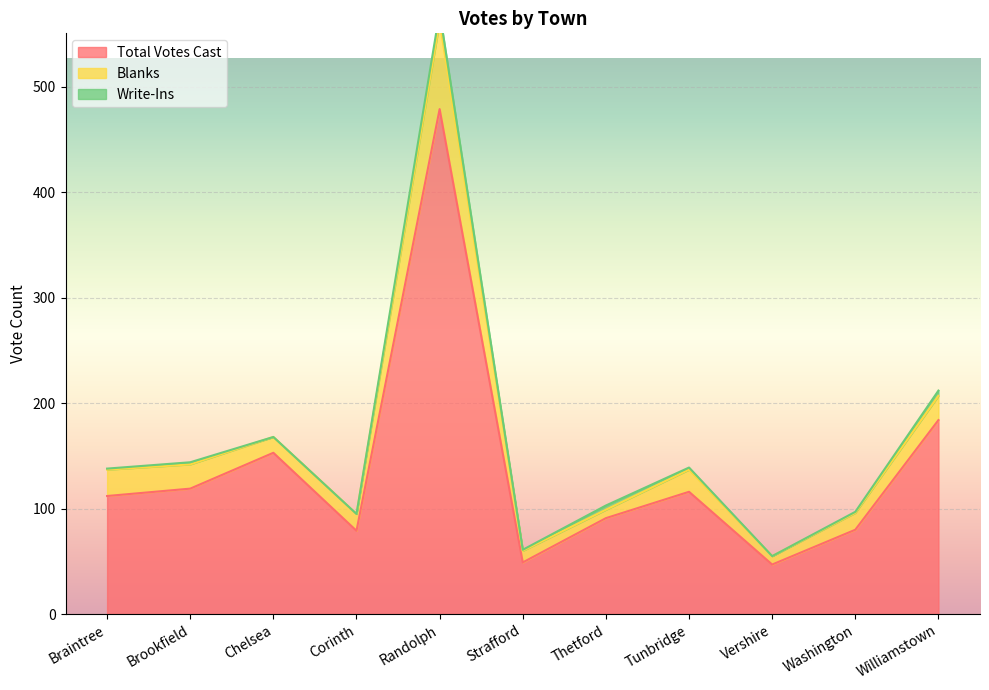

What value does the Total Votes Cast series have at Tunbridge, to the nearest 50?

100